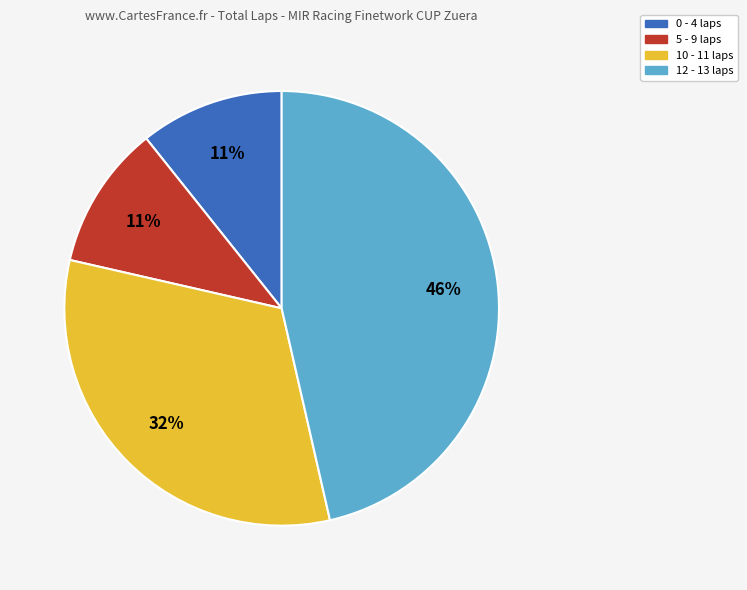

To the nearest percent, what is the average slice percentage?

25%